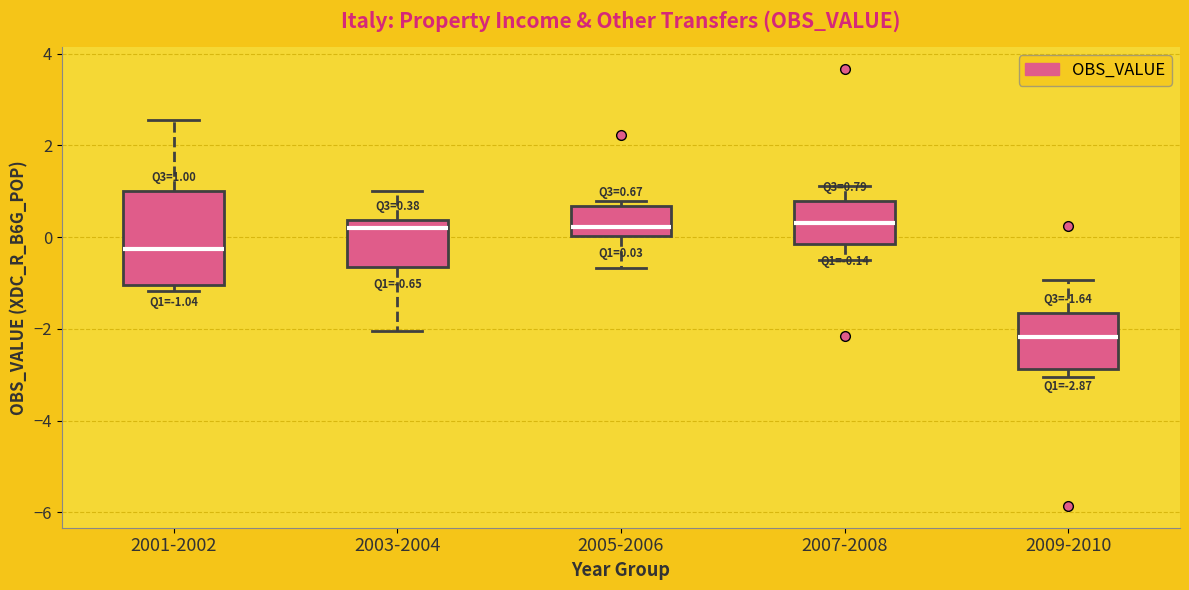

Which box has the lowest median line?

2009-2010